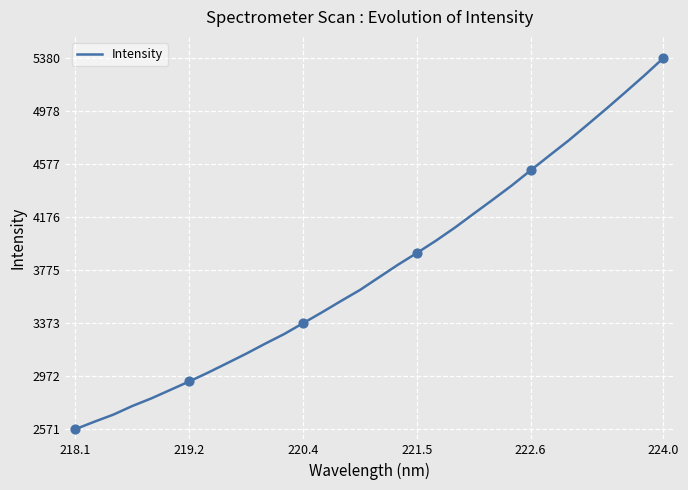

What is the difference between the maximum and minimum values?

2808.7